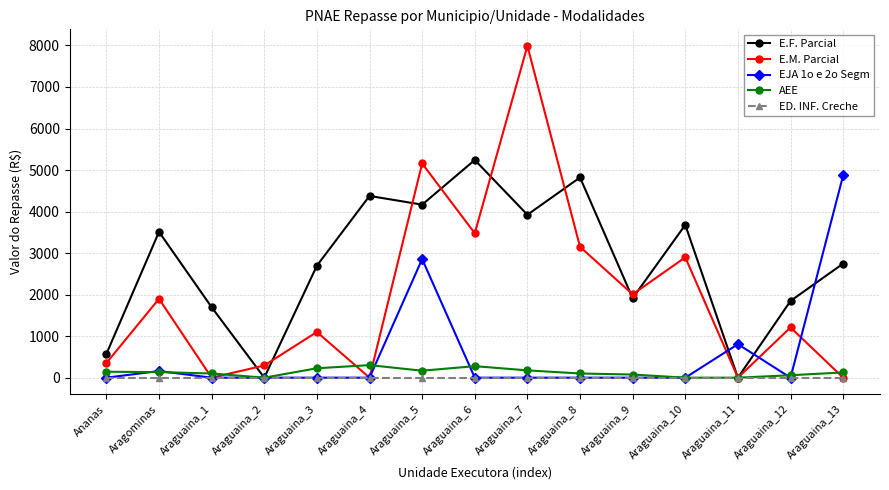

What is the difference between the highest and lowest values at Araguaina_1?

1696.8